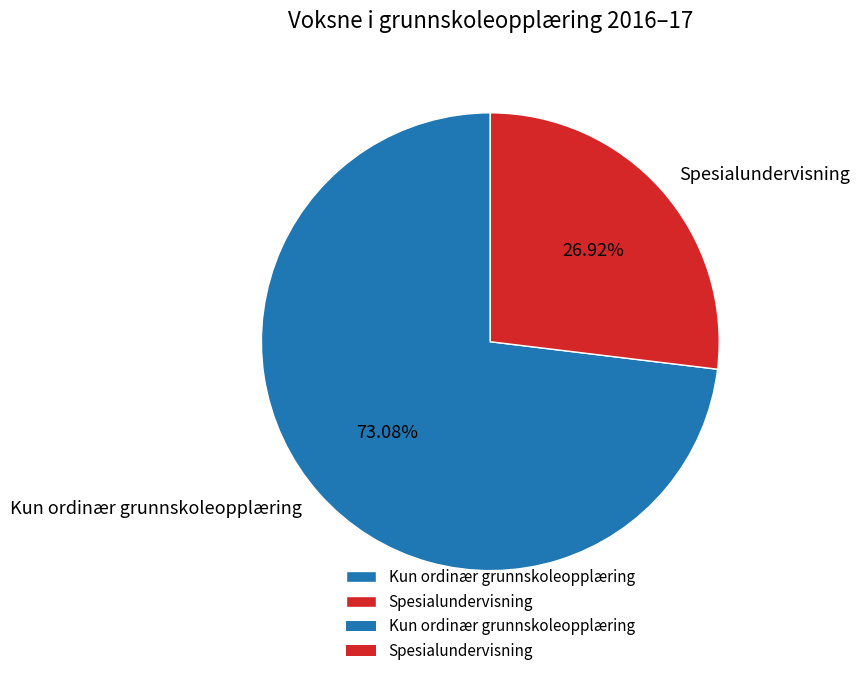

Is it true that Spesialundervisning is 42% of the pie?

False